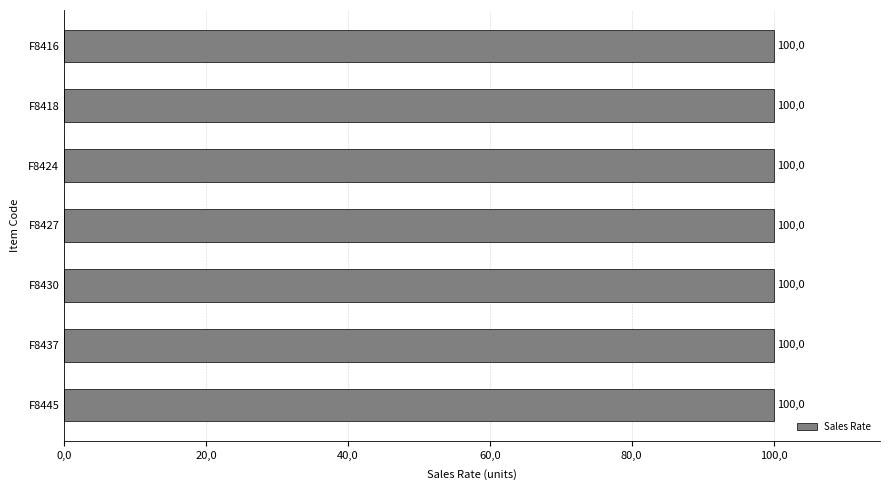

At which category is the sum across all series the highest?

F8416